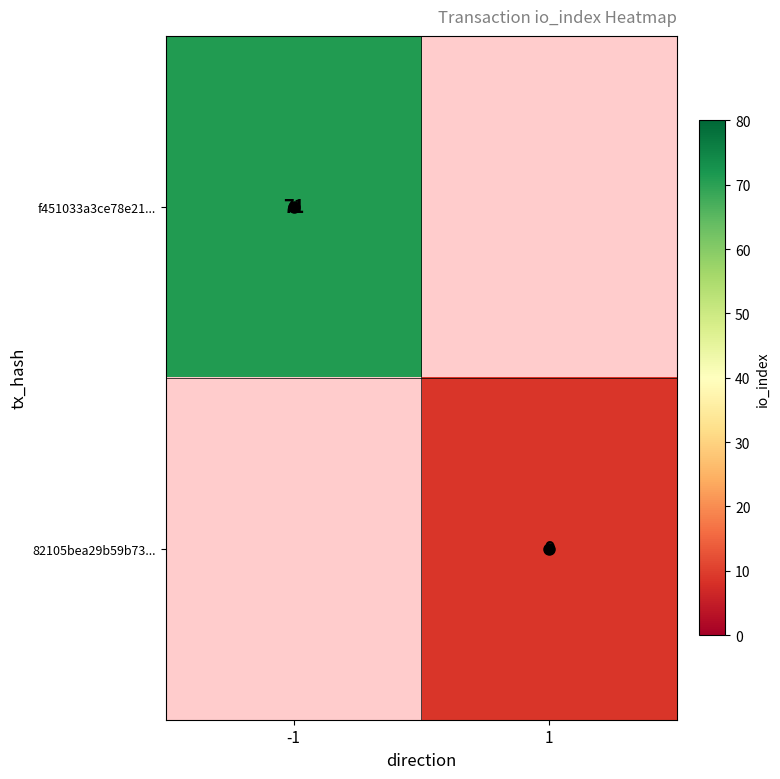

True or false: 82105bea29b59b73... has a value of 4 at 1.

False